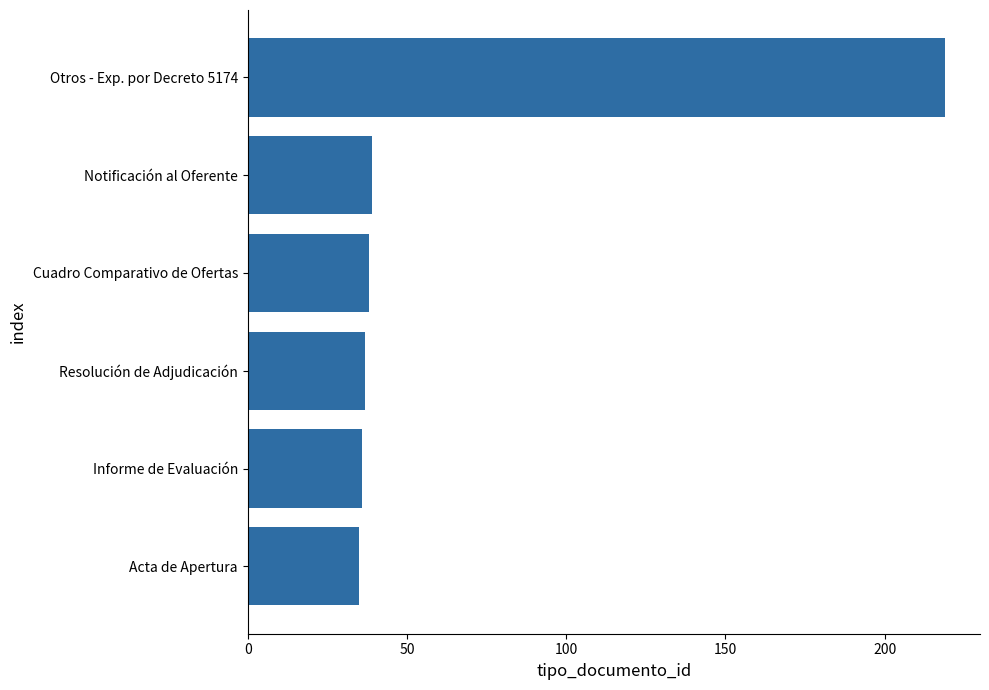

What is the ratio of the value at Notificación al Oferente to the value at Resolución de Adjudicación?

1.1